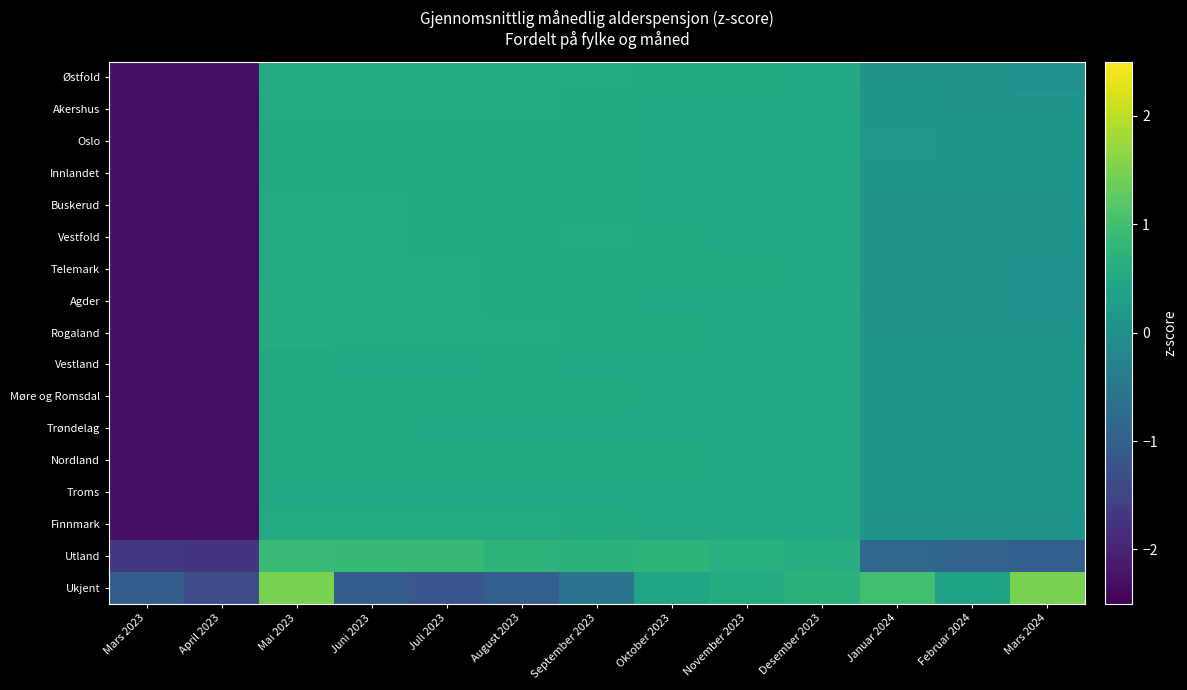

Which has a higher value, Mars 2023 or Juni 2023?

Juni 2023